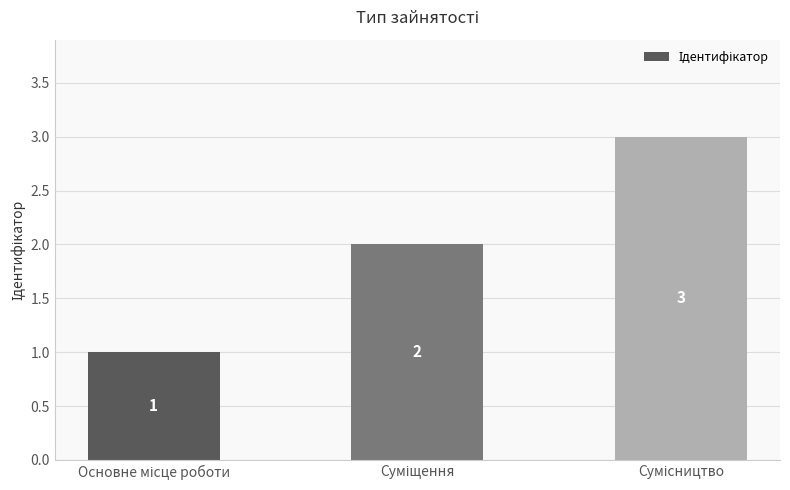

What is the maximum value shown in the chart?

3